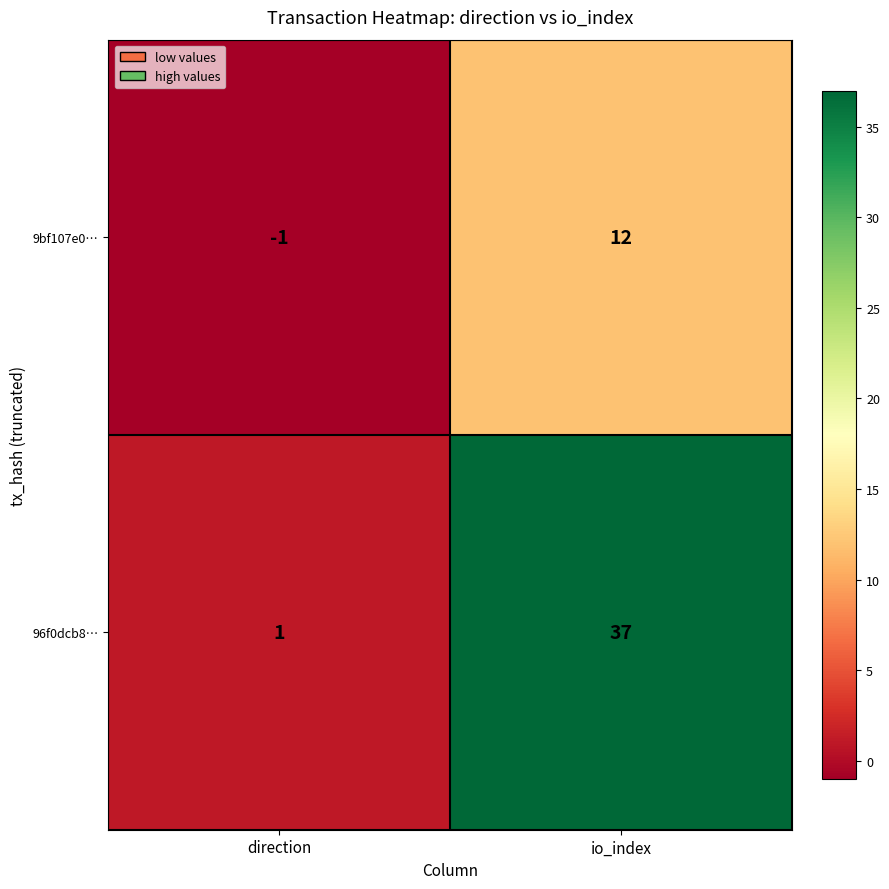

Reading left to right, extract all data points from this chart.

9bf107e0…: -1	12
96f0dcb8…: 1	37